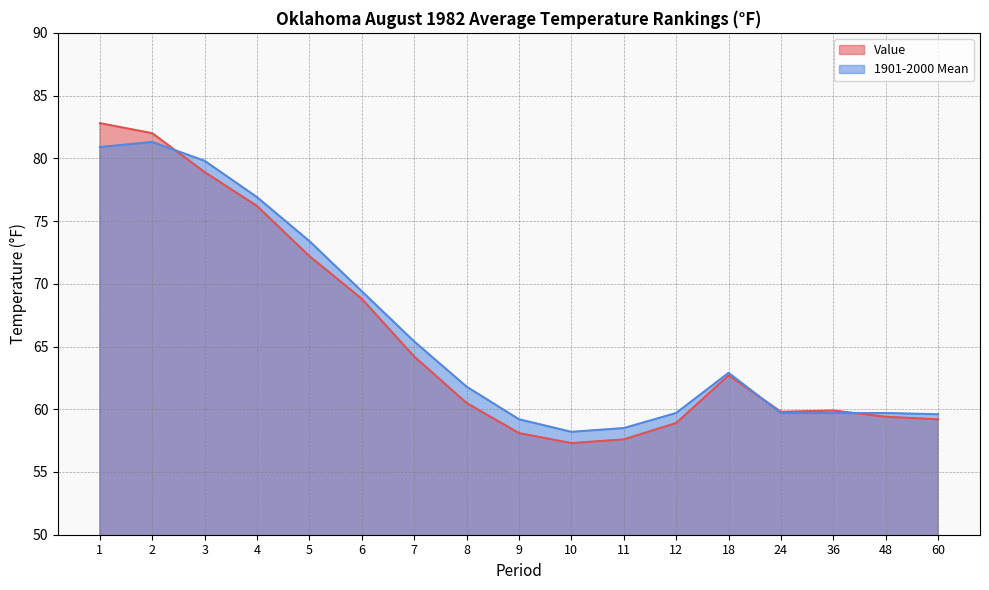

Reading right to left, what are all the values shown in this chart?

Value: 59.2	59.4	59.9	59.8	62.7	58.9	57.6	57.3	58.1	60.5	64.2	68.8	72.2	76.2	78.9	82.0	82.8
1901-2000 Mean: 59.6	59.7	59.7	59.7	62.9	59.7	58.5	58.2	59.2	61.8	65.4	69.4	73.4	76.9	79.8	81.3	80.9